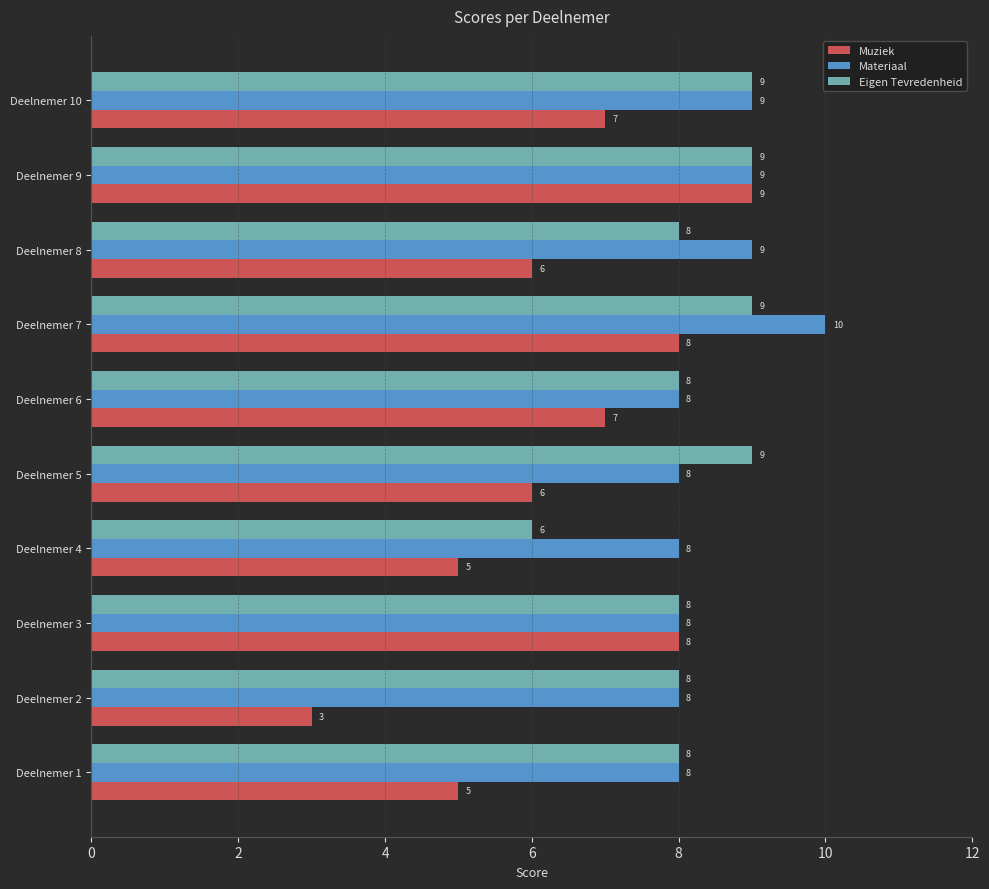

True or false: Materiaal has a value of 8 at Deelnemer 2.

True